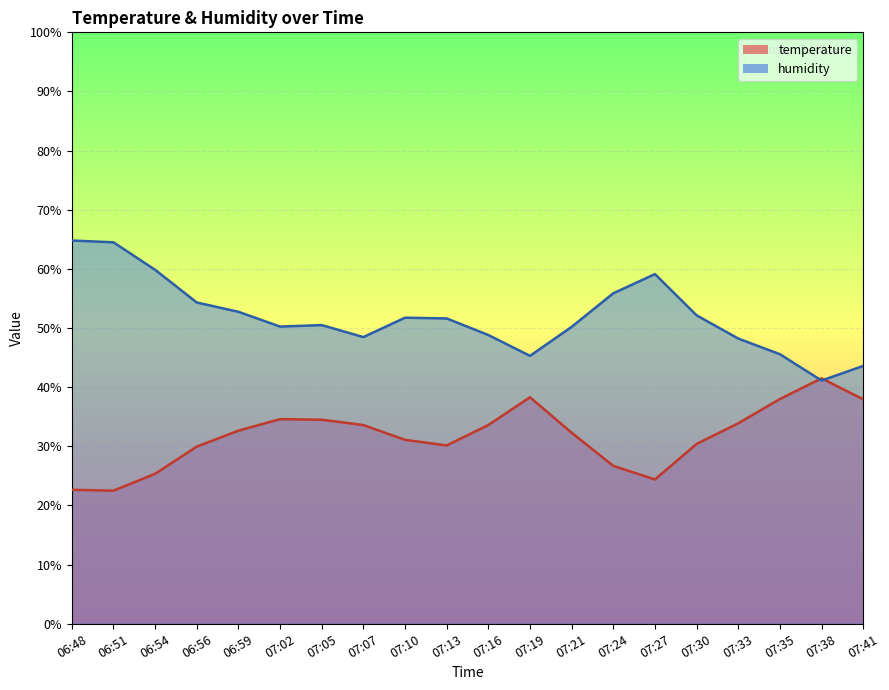

What is the minimum value for humidity?

41.1